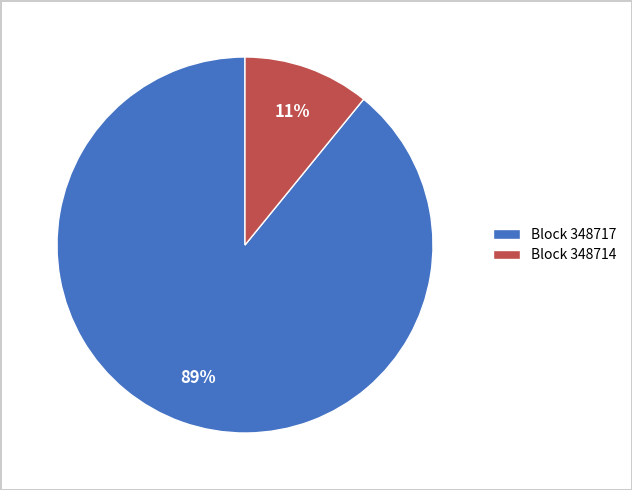

To the nearest percent, what is the difference between the largest and smallest slice percentages?

78%